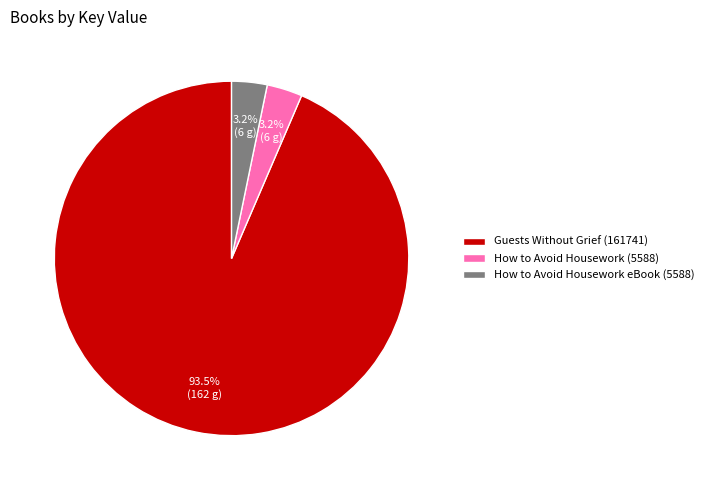

To the nearest percent, what is the average slice percentage?

33%